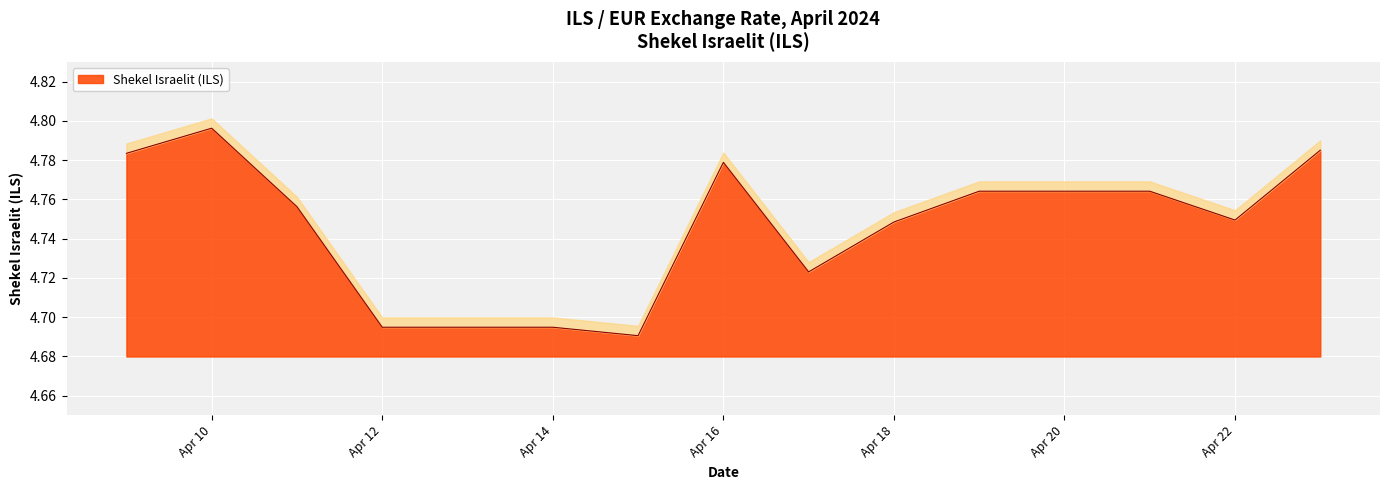

What is the sum of all values?

71.2